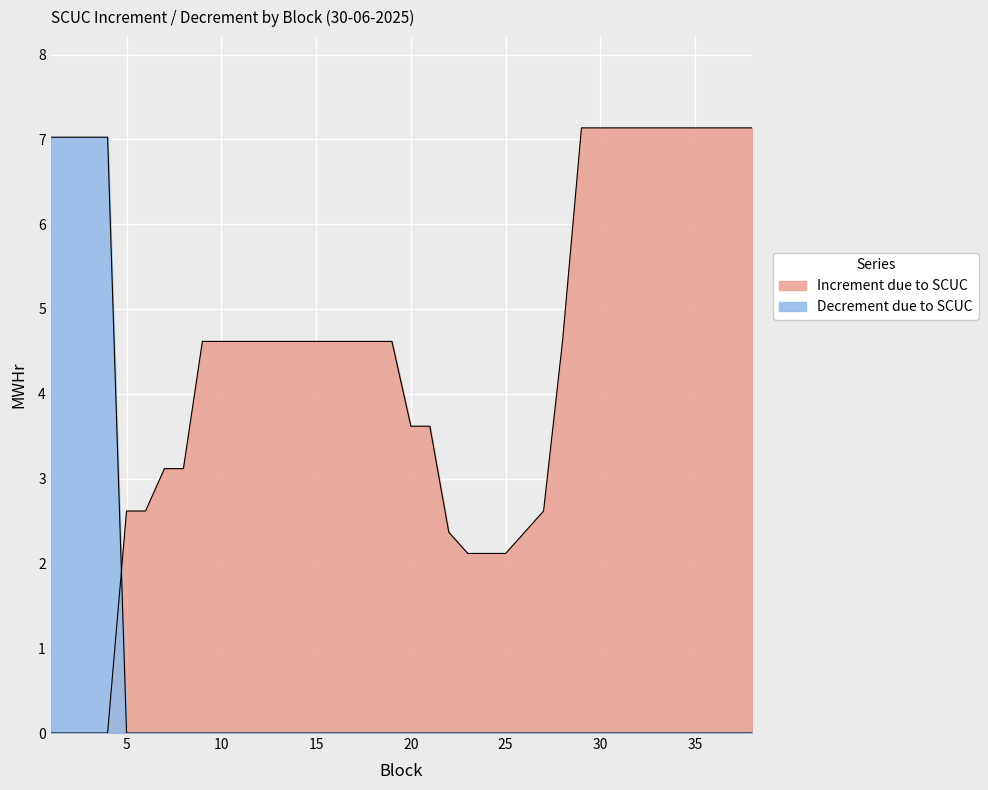

Is the value of Decrement due to SCUC at 28 greater than the value of Increment due to SCUC at 10?

No